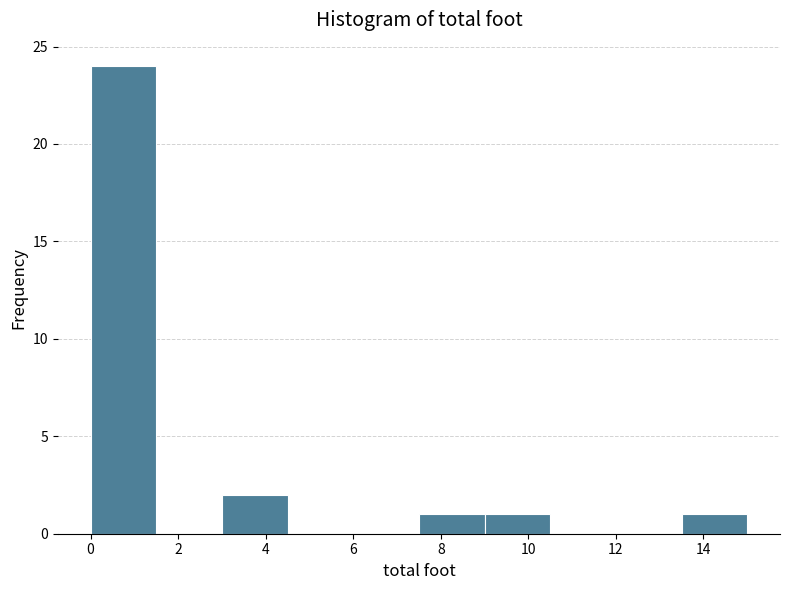

Reading left to right, list every bar in this chart as the range it spans on the x-axis followed by its height. Neither the bar edges nor the heights are printed on the chart, so give them approximately, as read against the axes.

0.0 to 1.5: 24
1.5 to 3.0: 0
3.0 to 4.5: 2
4.5 to 6.0: 0
6.0 to 7.5: 0
7.5 to 9.0: 1
9.0 to 10.5: 1
10.5 to 12.0: 0
12.0 to 13.5: 0
13.5 to 15.0: 1